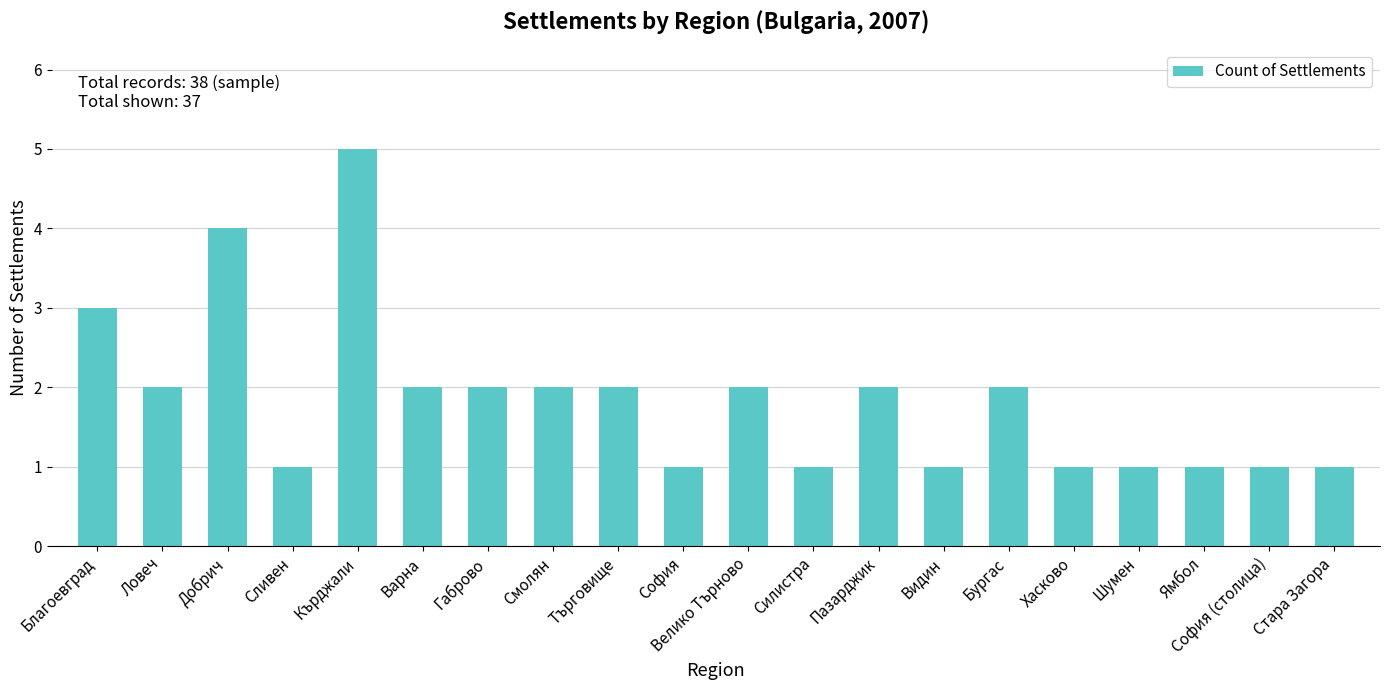

What is the ratio of the value at Шумен to the value at Хасково?

1.0